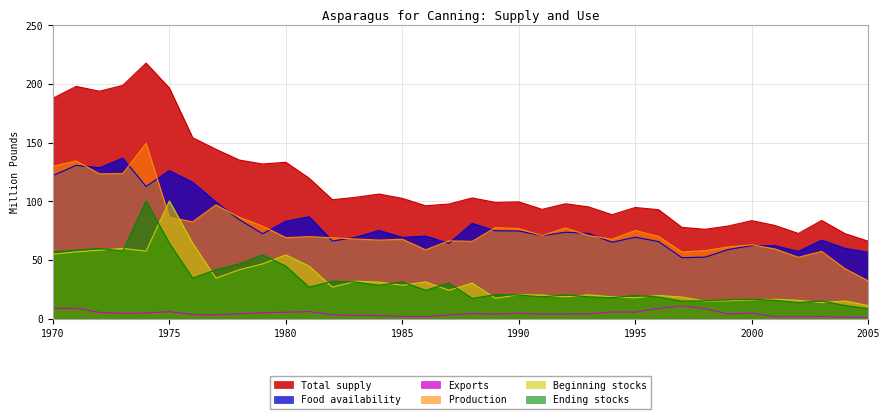

What is the greatest value displayed?

217.8